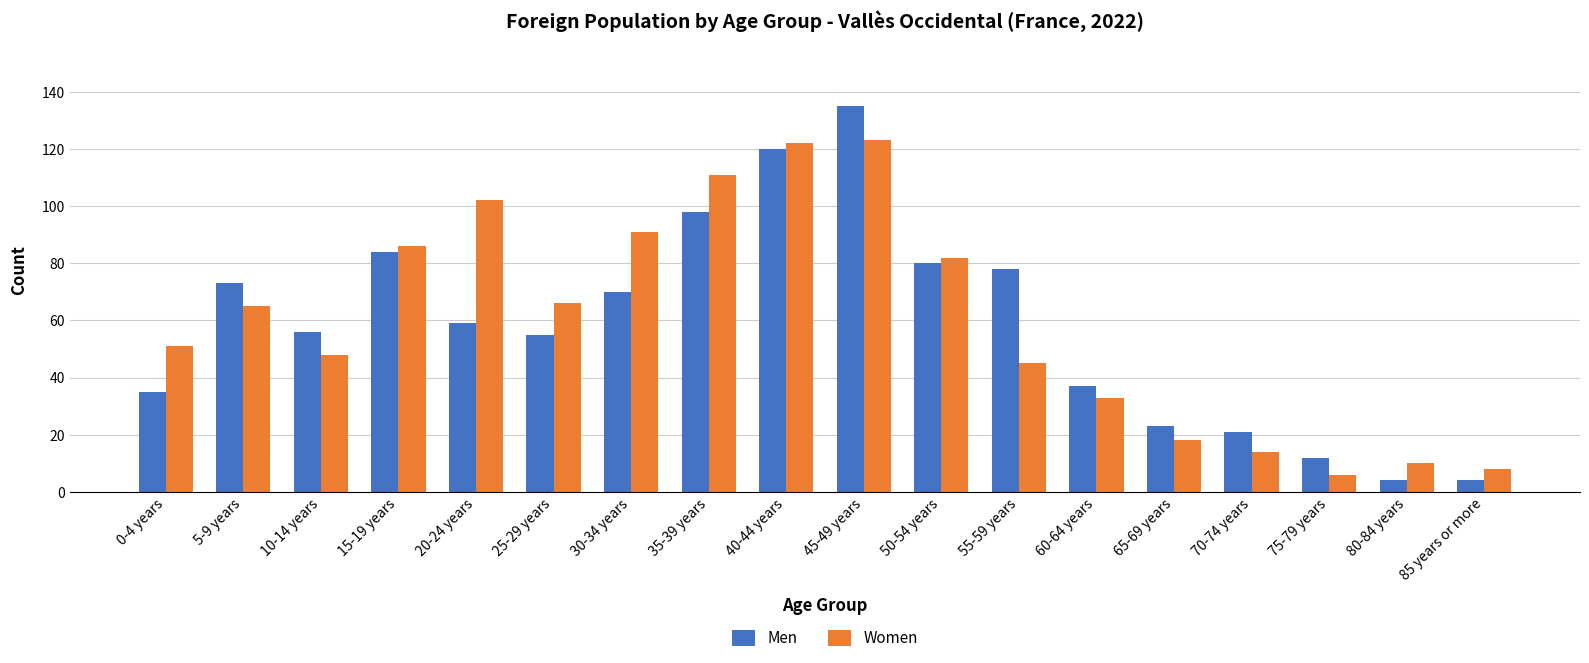

What are all the series names shown in the legend?

Men, Women